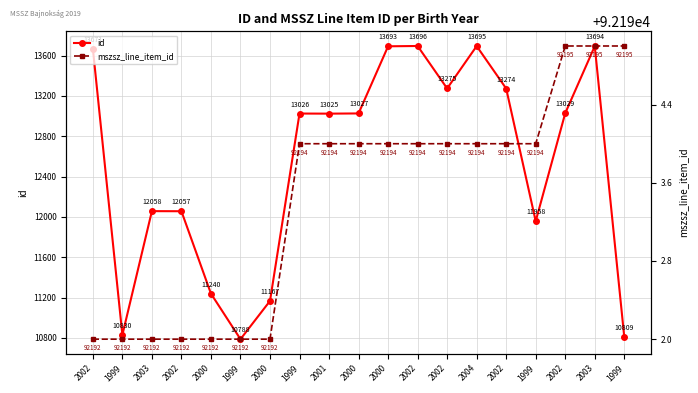

True or false: id has more than 2 interior local peaks.

True